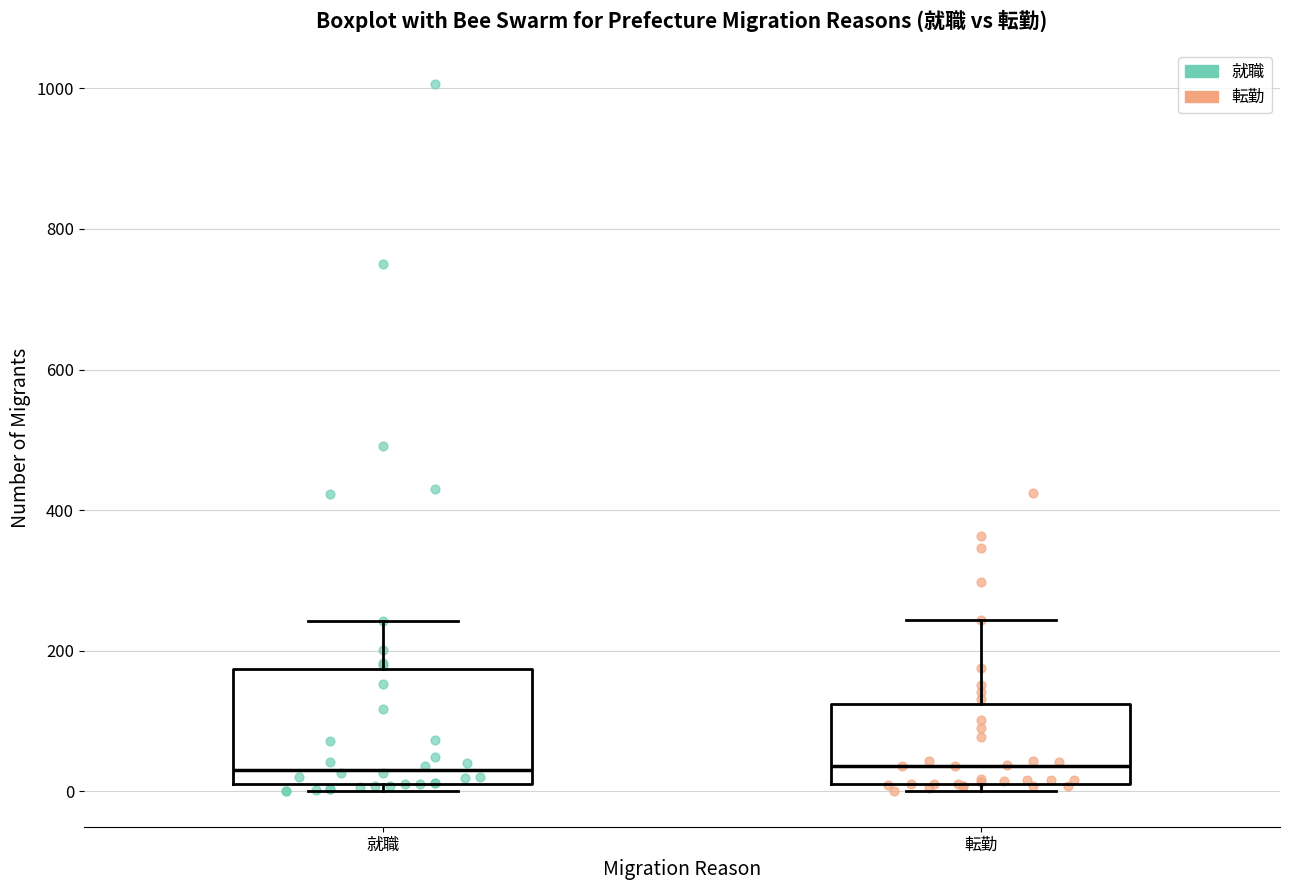

Where does the median line of the box for 就職 sit on the y-axis? The values are not printed on the chart, so give them approximately, as read against the axis.

40